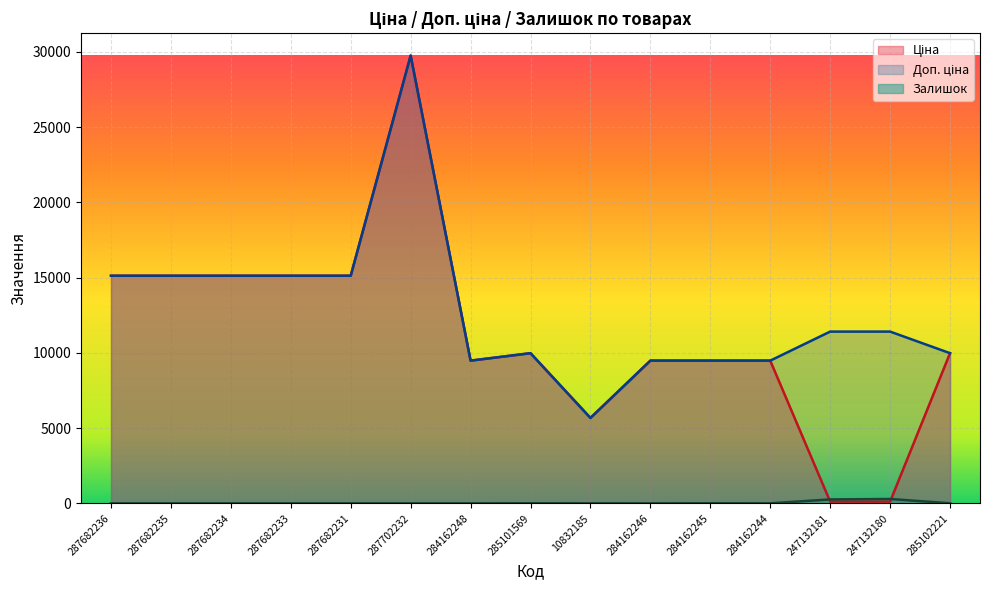

Is the value of Доп. ціна at 287682235 greater than the value of Ціна at 10832185?

Yes